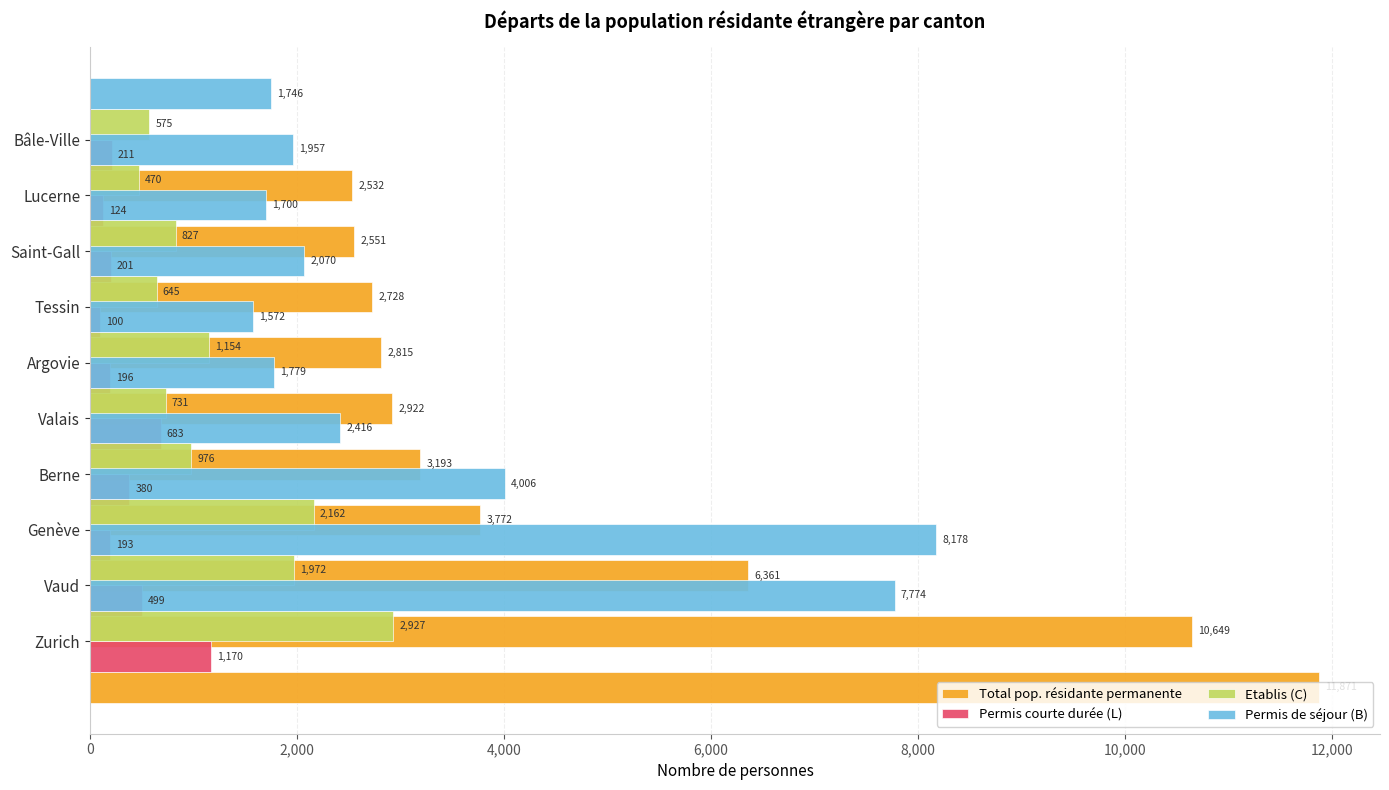

Is the value of Permis de séjour (B) at 4,000 greater than the value of Etablis (C) at 8?

Yes